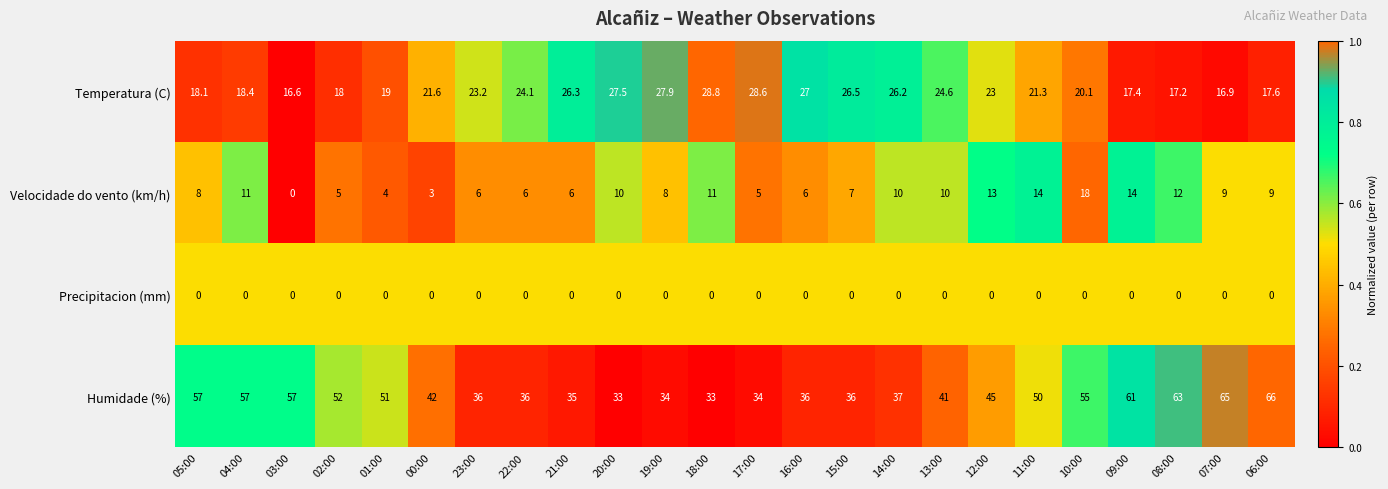

What is the approximate value of Velocidade do vento (km/h) at 14:00?

10.0